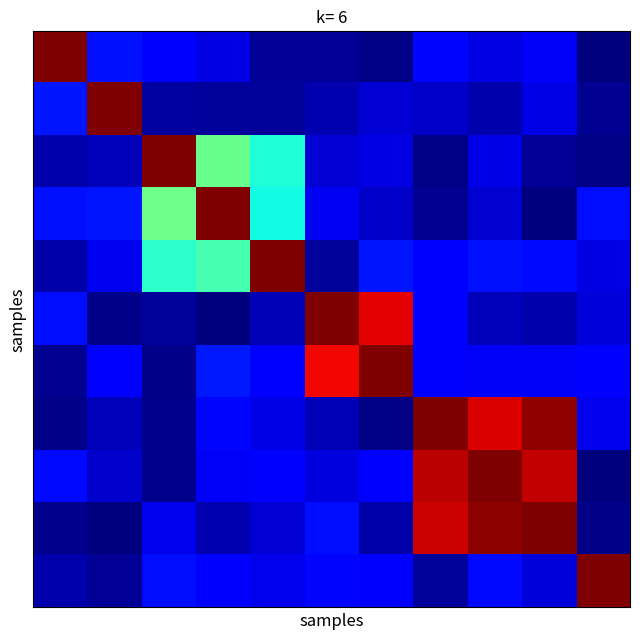

Which label corresponds to the smallest value in the chart?

10